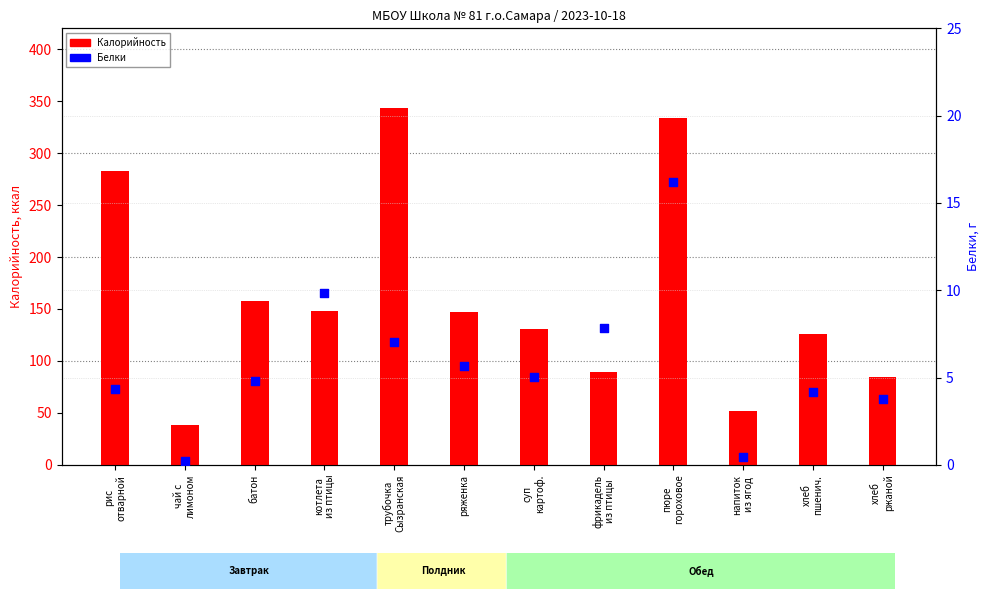

At how many categories does at least one series exceed 279?

3